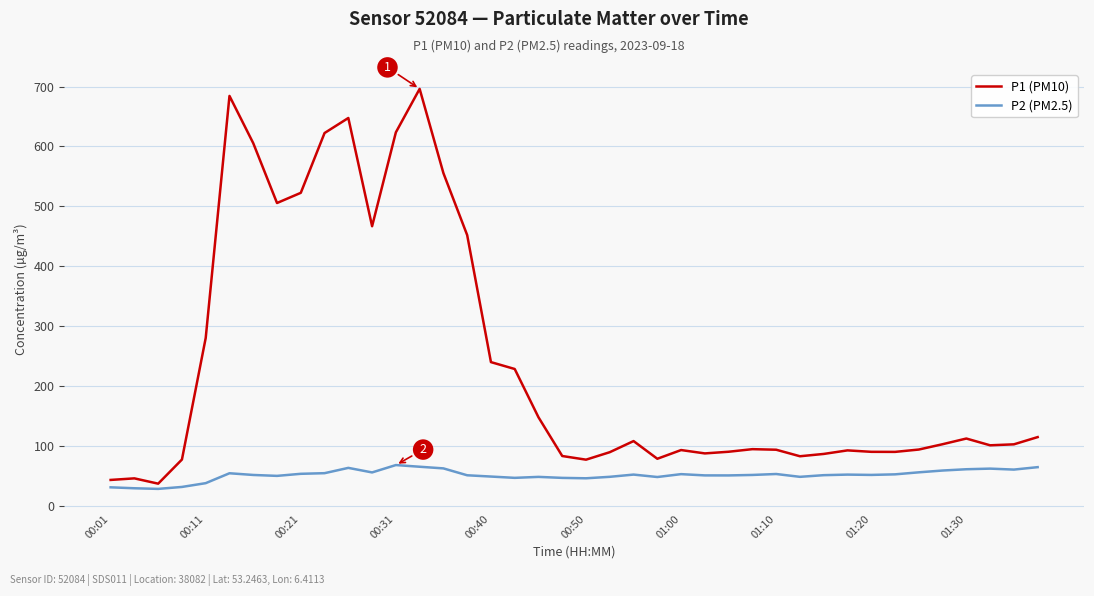

List the series in order of their peak value, highest first.

P1 (PM10), P2 (PM2.5)